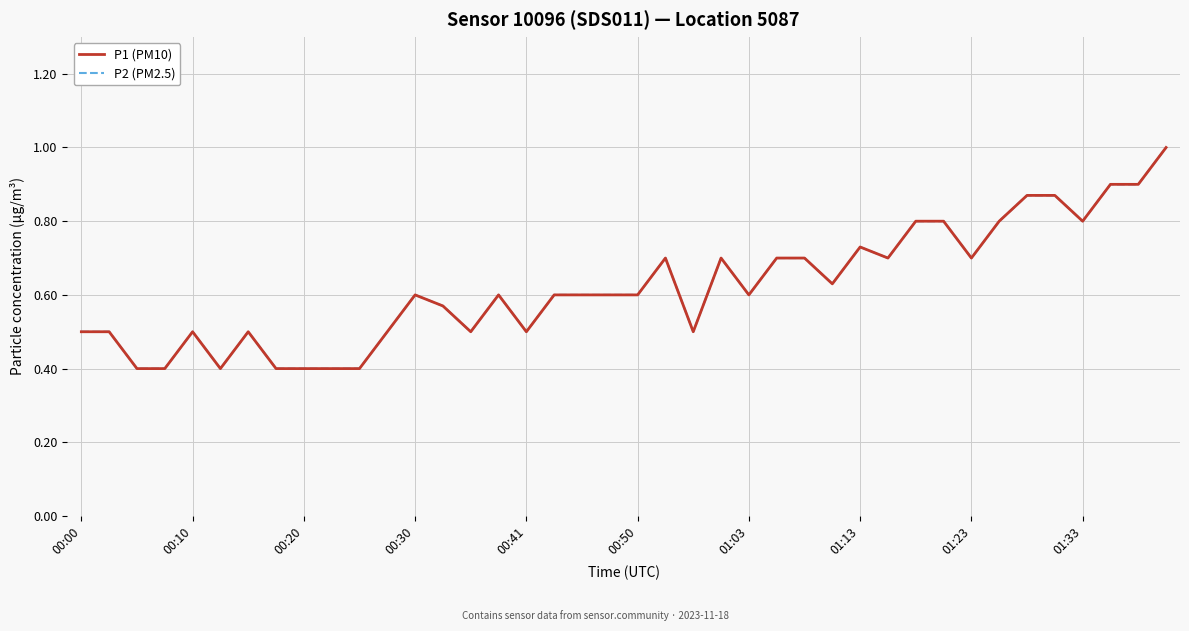

Which series has the largest range (max minus min)?

P1 (PM10)